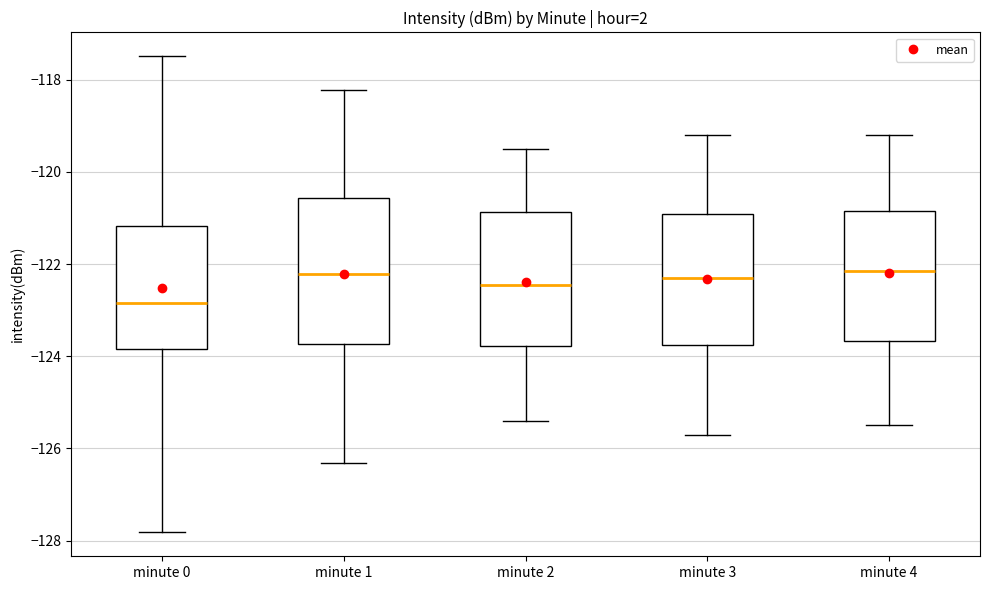

Reading left to right, read every box against the y-axis: the position of its median line, the range the box covers, and the ends of its whiskers. The values are not printed on the chart, so give them approximately, as read against the axis.

minute 0: median -122.8, box -123.8 to -121.2, whiskers -127.8 to -117.4
minute 1: median -122.2, box -123.8 to -120.6, whiskers -126.4 to -118.2
minute 2: median -122.4, box -123.8 to -120.8, whiskers -125.4 to -119.4
minute 3: median -122.2, box -123.8 to -121.0, whiskers -125.6 to -119.2
minute 4: median -122.2, box -123.6 to -120.8, whiskers -125.4 to -119.2